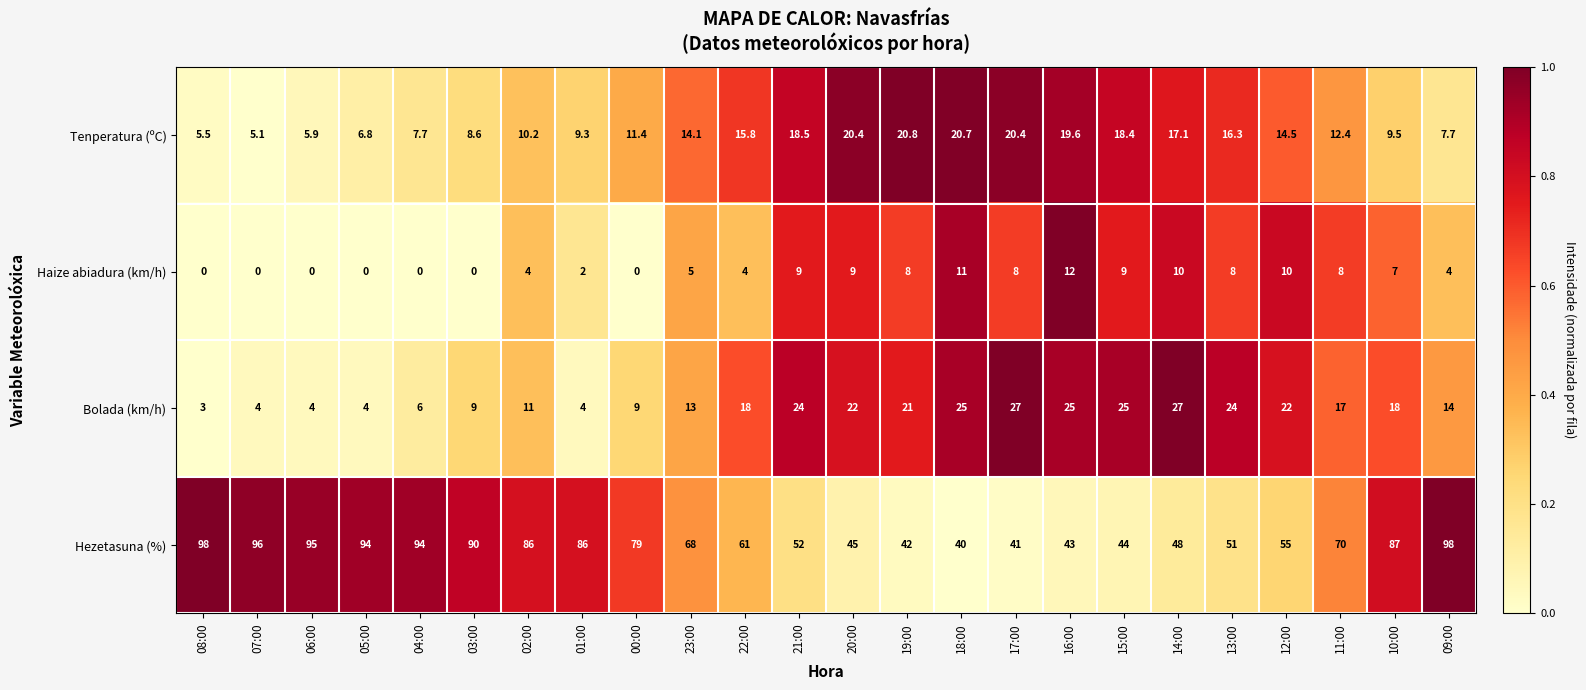

What is the greatest value displayed?

98.0